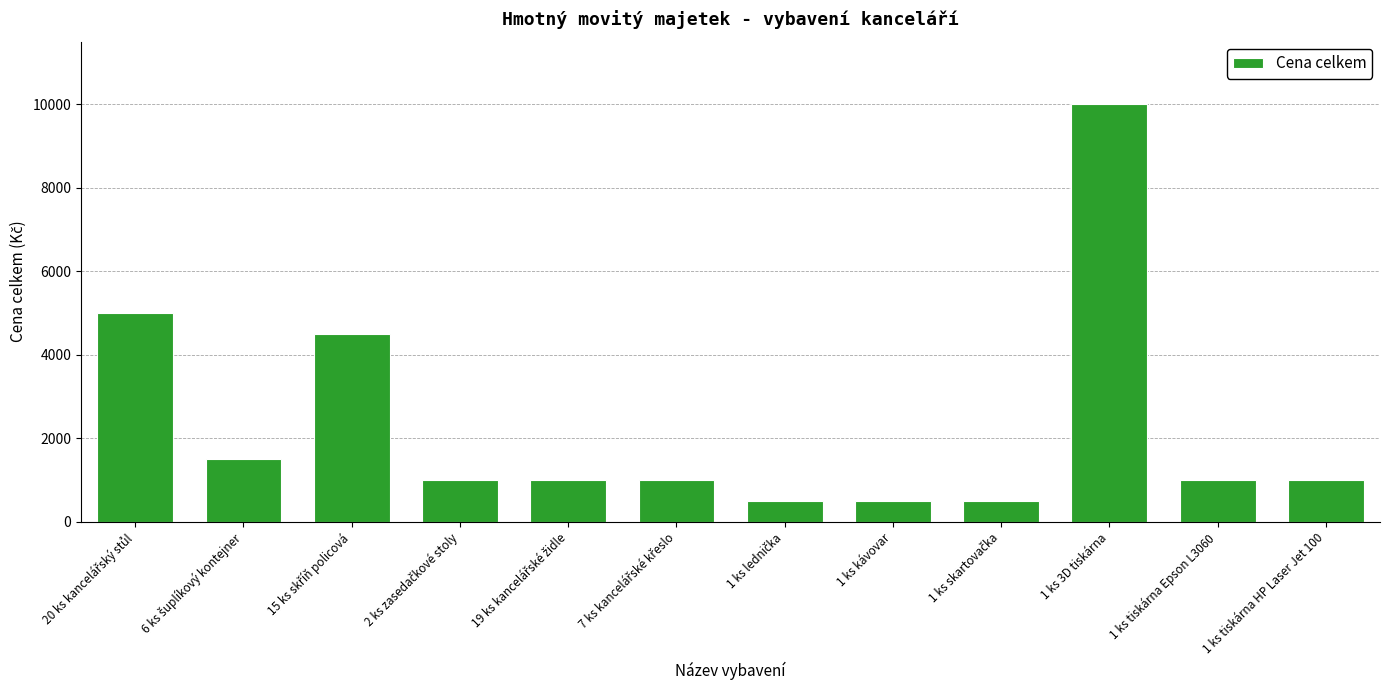

What is the difference between the second highest and minimum values?

4500